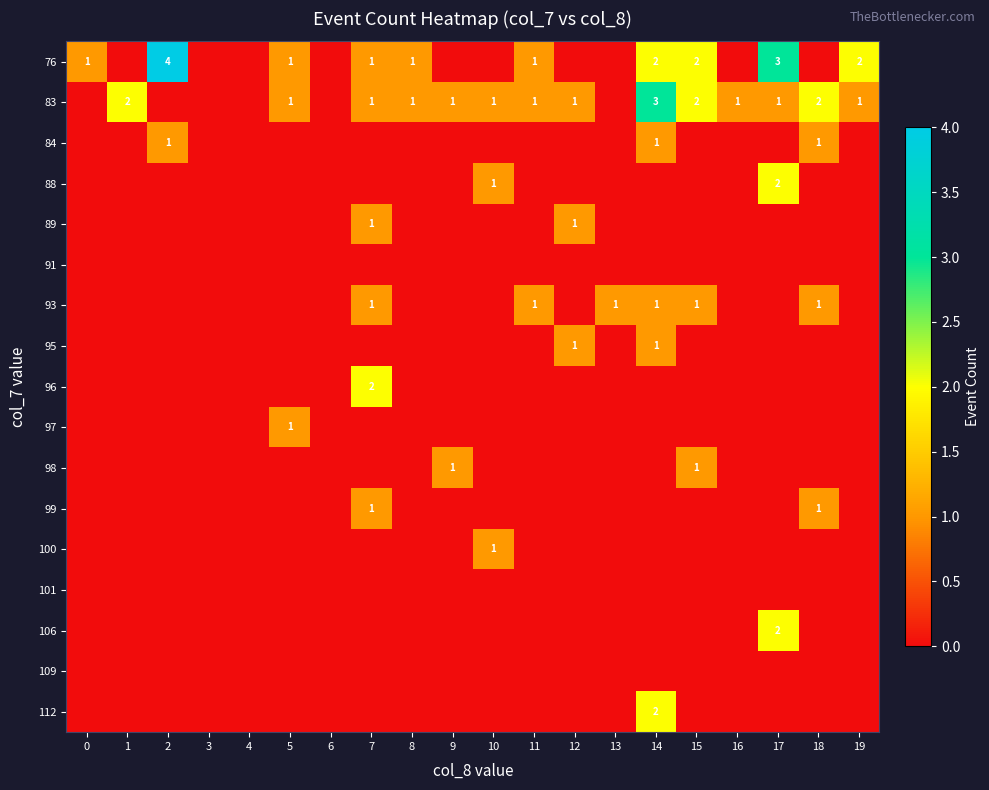

The value of 83 at 15 is 1. True or false?

False